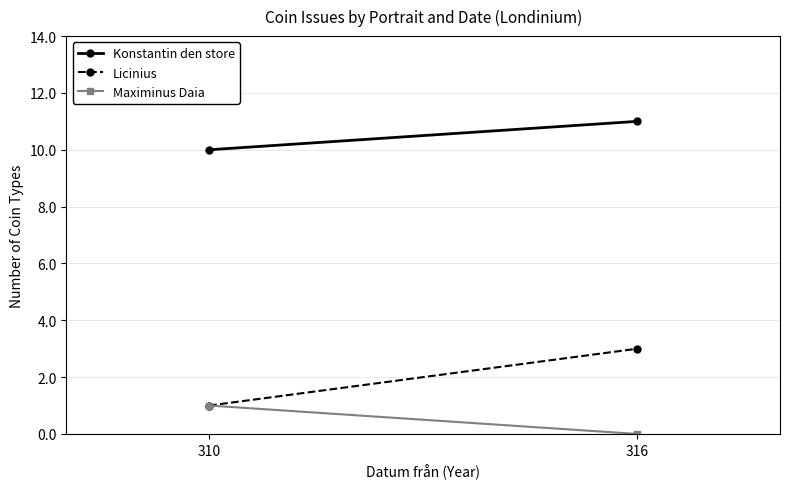

Which series has the largest range (max minus min)?

Licinius